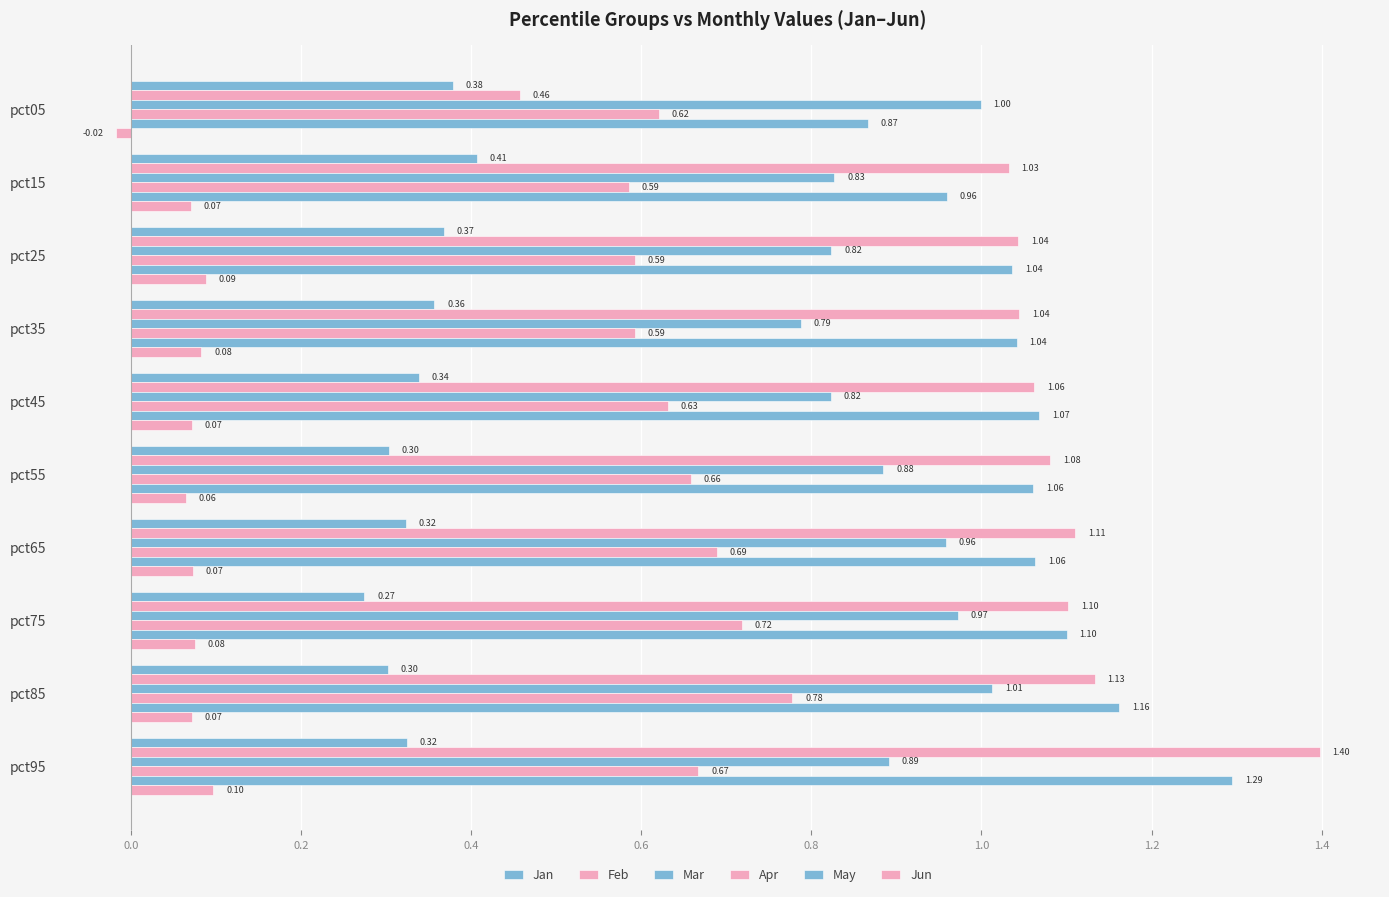

How many positive values does the Jun series have?

9